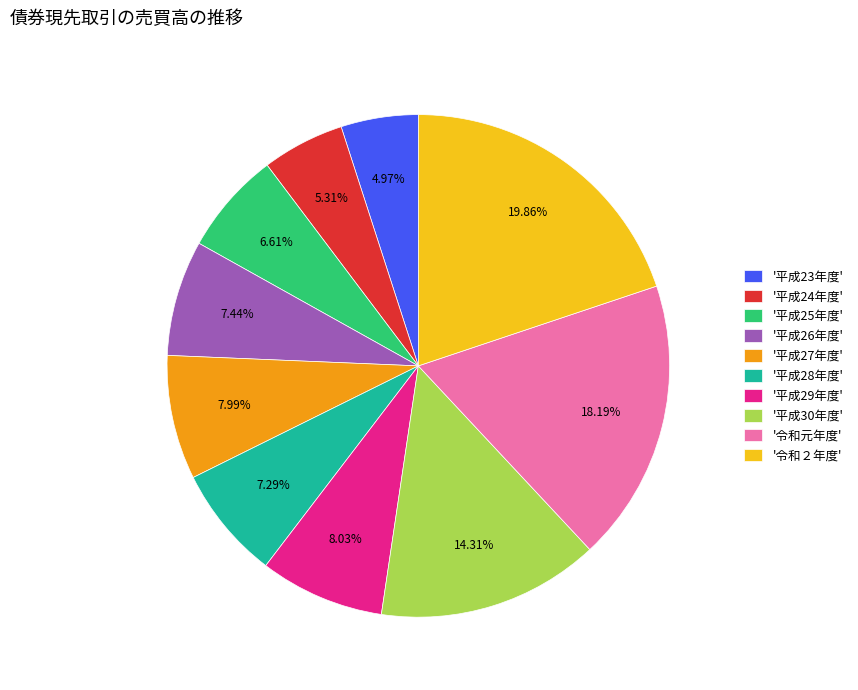

Count the number of slices in the pie.

10